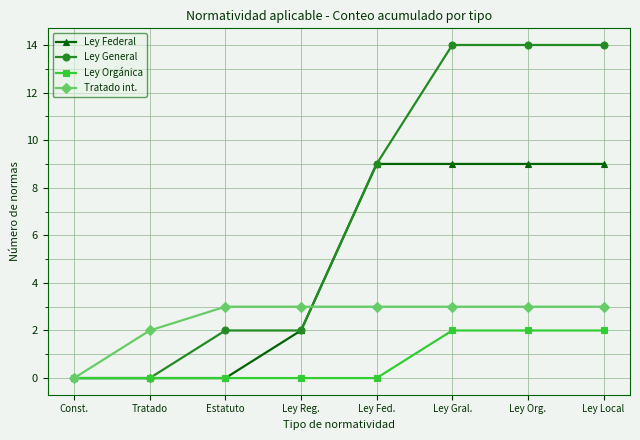

True or false: Ley Federal has a value of 1 at Ley Reg..

False